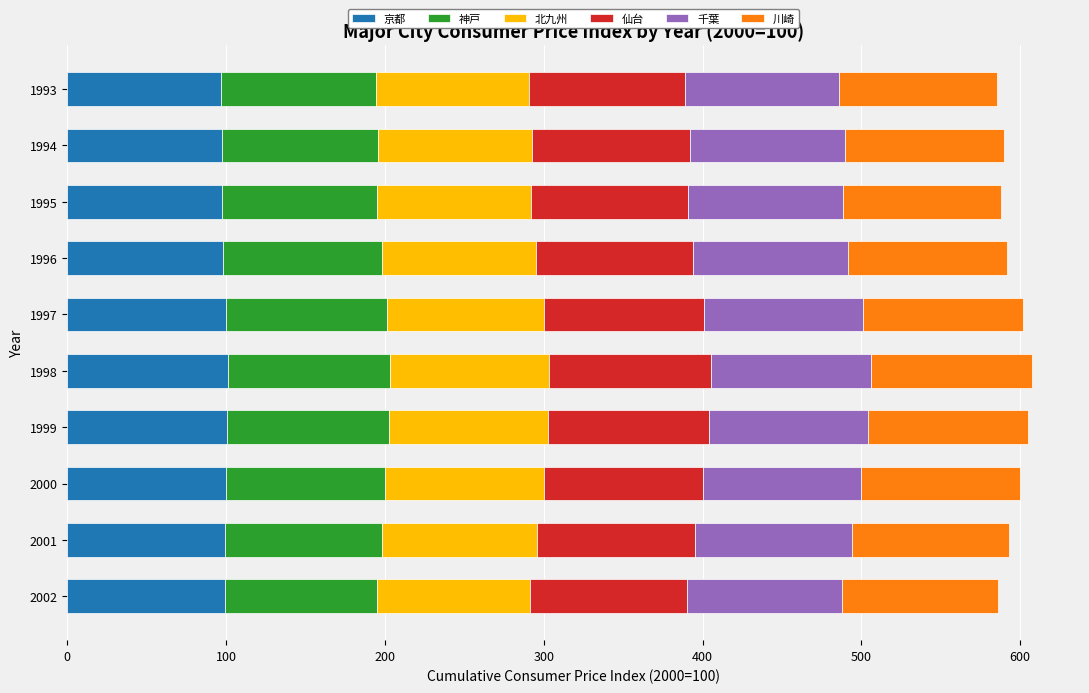

What is the total value across all series at 2002?

586.2